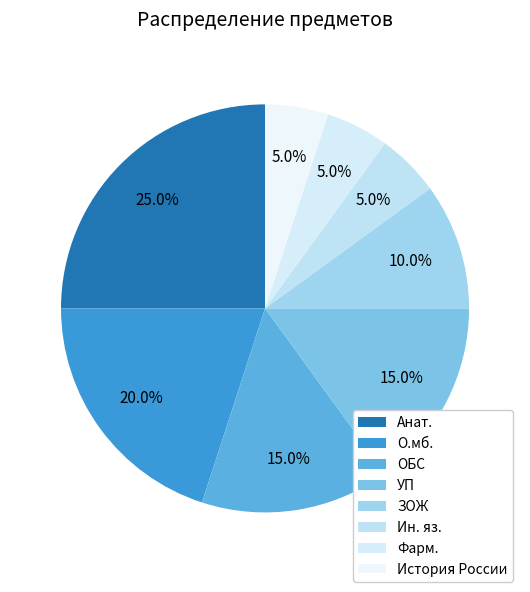

What percentage is NOT represented by Фарм.?

95.0%